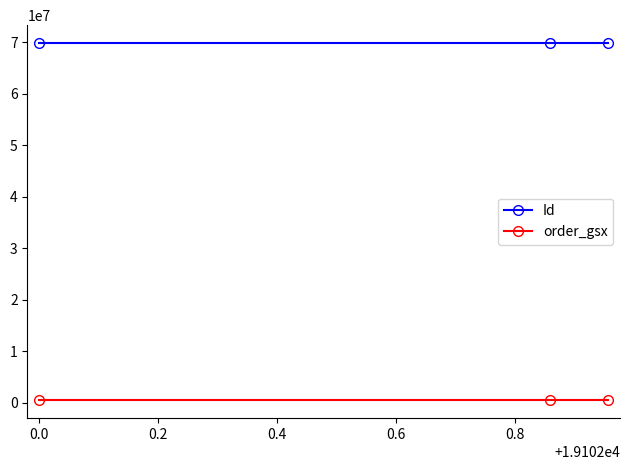

What is the greatest value displayed?

69894018